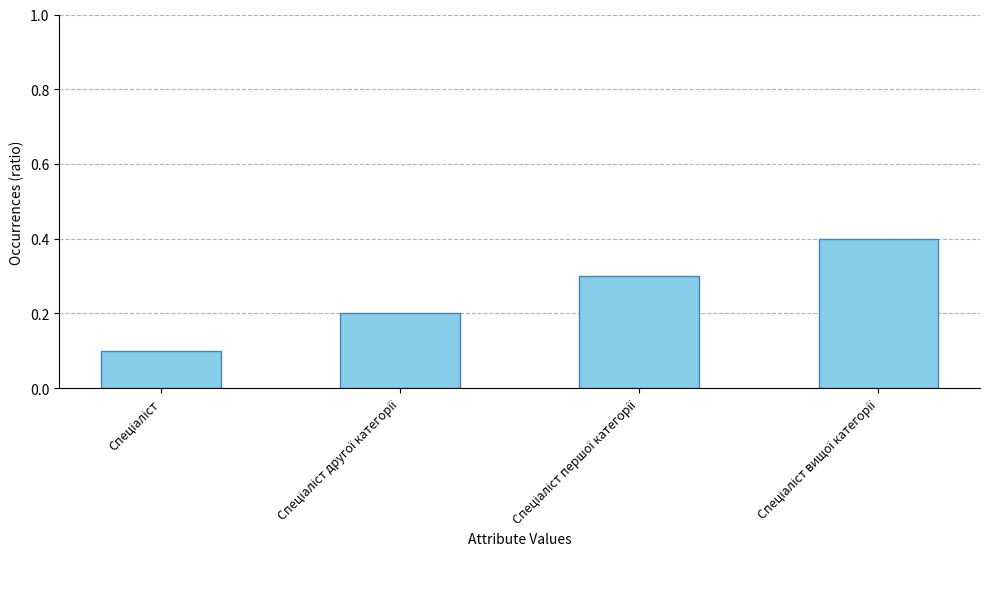

What is the value of the 3rd bar from the left?

0.3